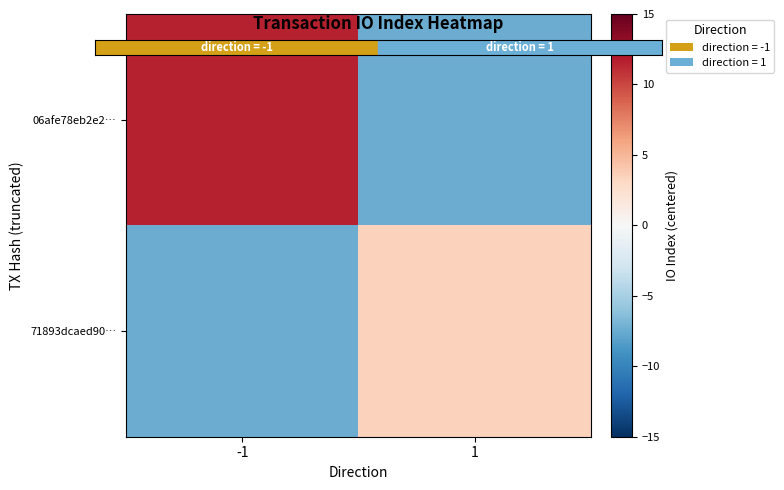

At 1, list the series in order from largest to smallest.

71893dcaed90…, 06afe78eb2e2…